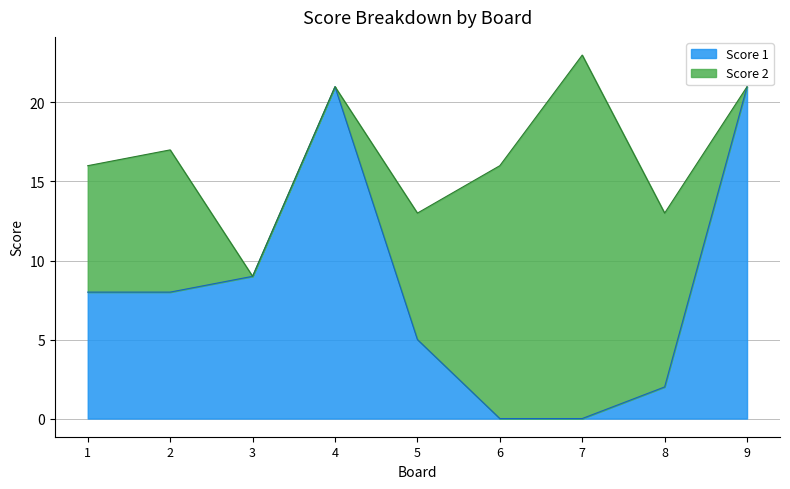

List the labels in order of value, largest first.

4, 9, 3, 1, 2, 5, 8, 6, 7